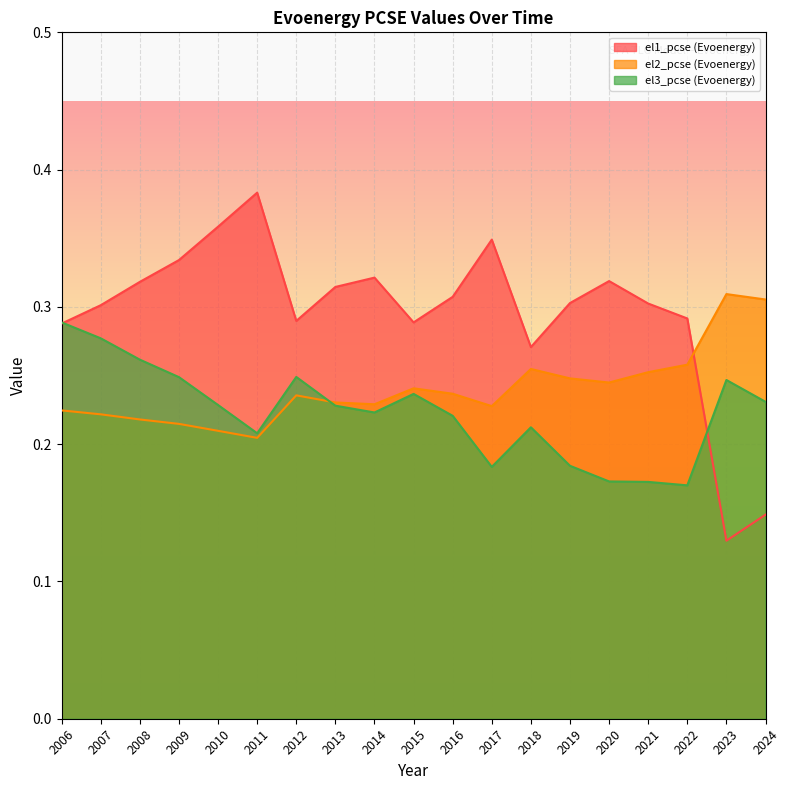

At how many categories does at least one series exceed 0?

19